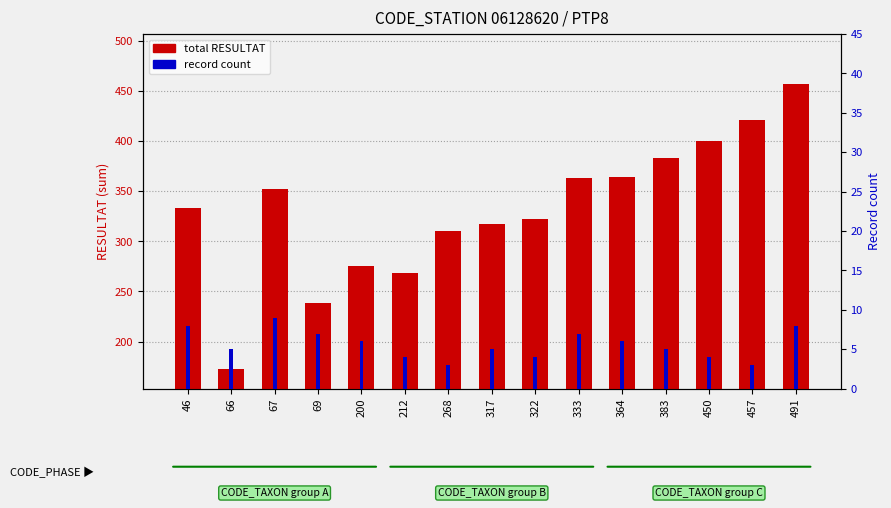

The total RESULTAT series shows 162 at 491. True or false?

False